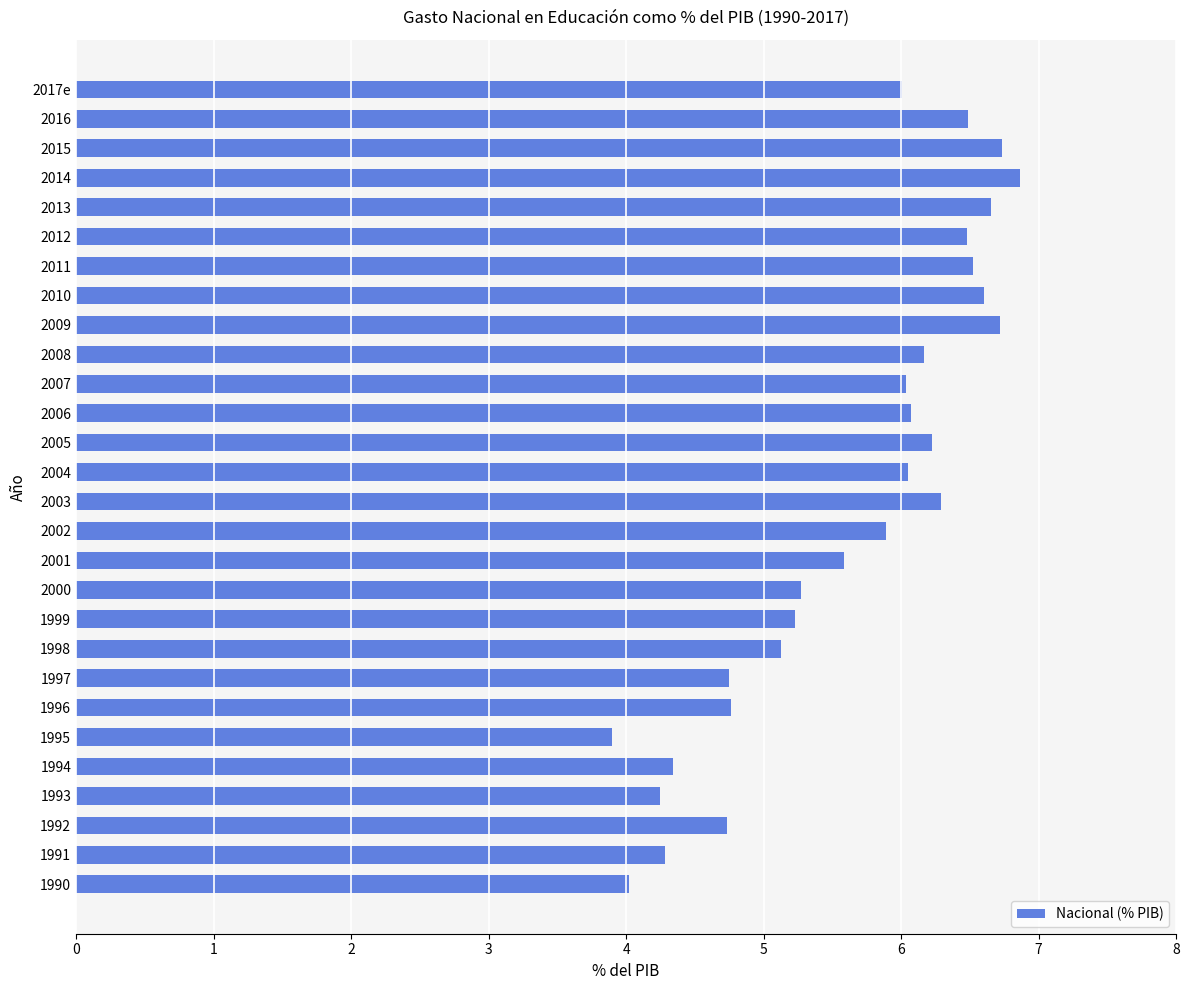

What is the maximum value shown in the chart?

6.9